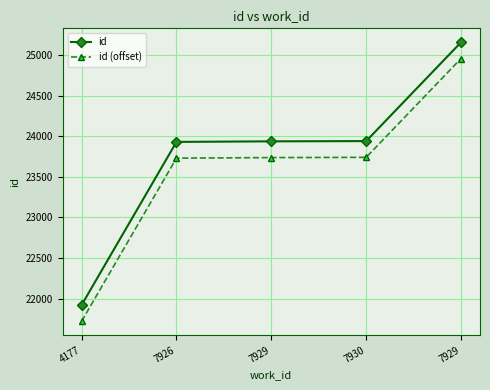

How many lines are shown in the chart?

2